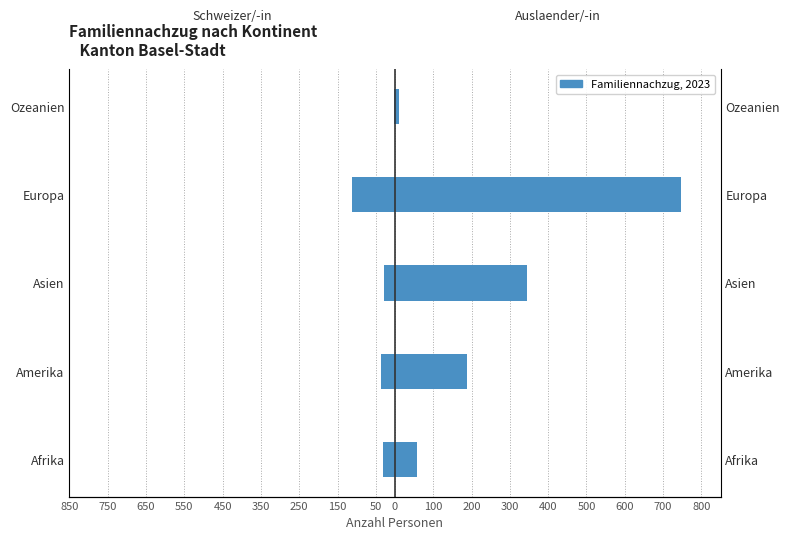

What is the highest value of the Familiennachzug zu Auslaender/-in series?

747